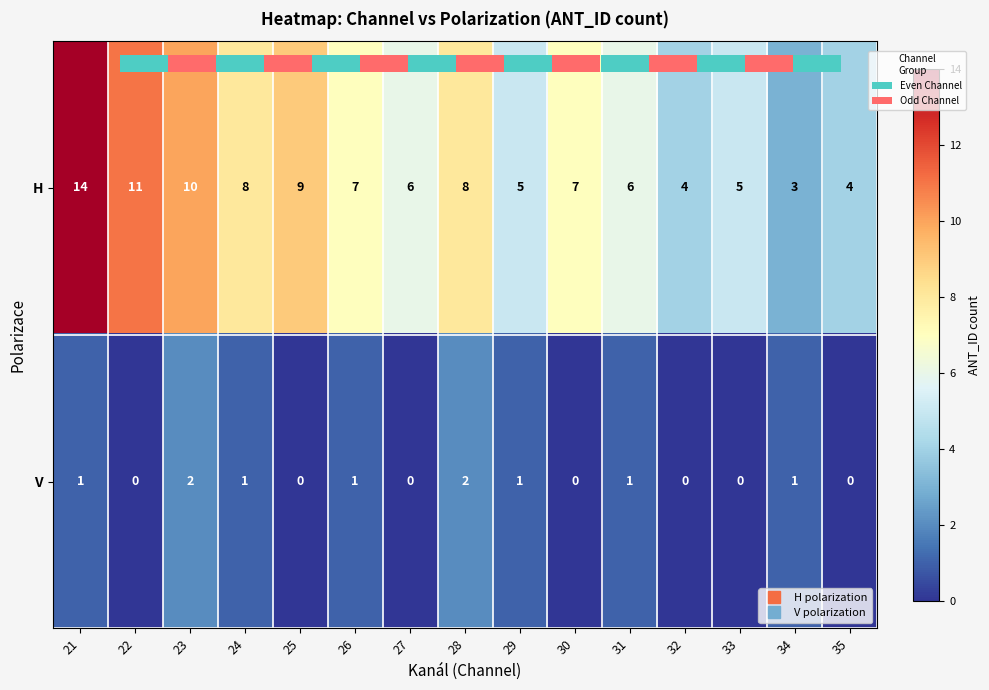

Count the number of data series in this chart.

2